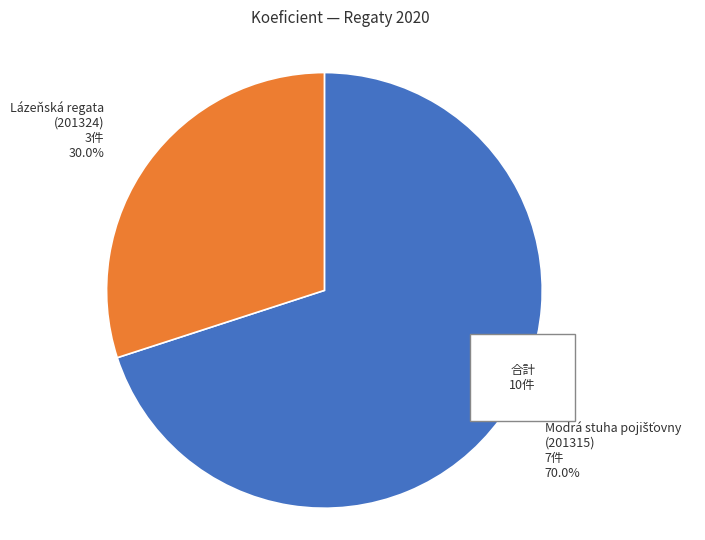

How many slices are in this pie chart?

2